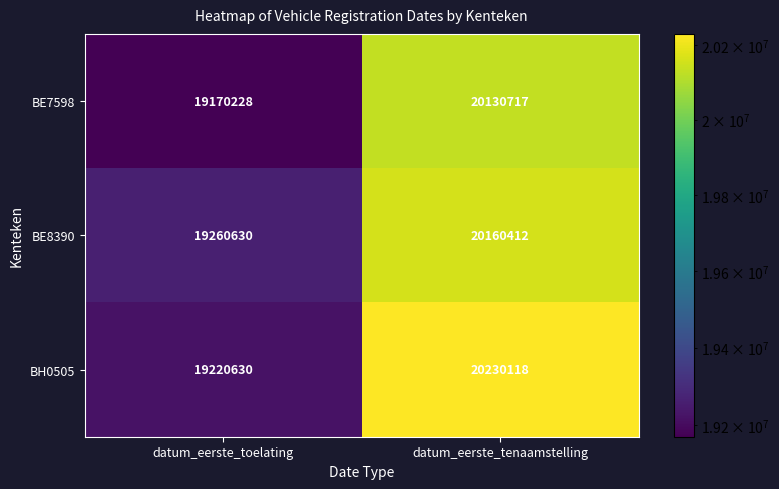

Read the BH0505 value at datum_eerste_toelating, to the nearest 10.

19220630